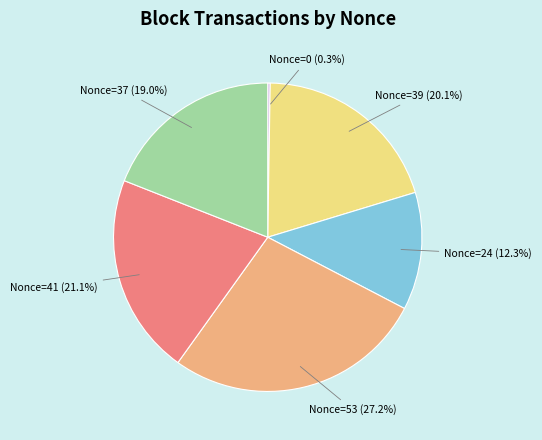

Does any single category account for the majority?

No